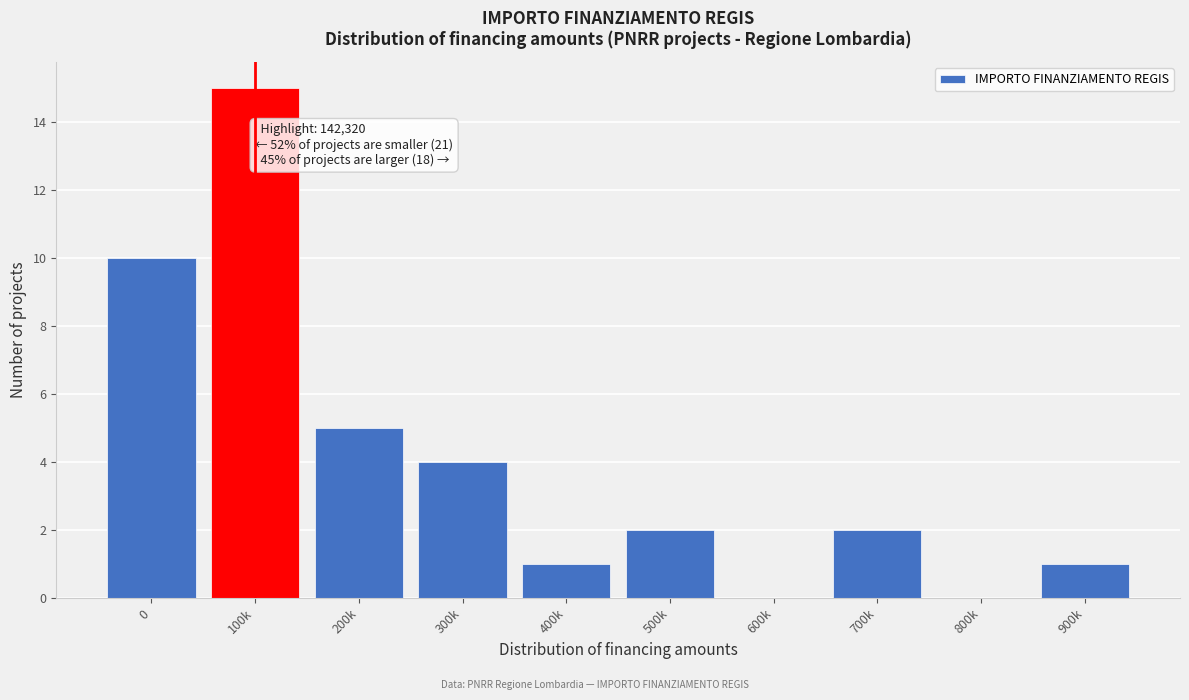

Reading right to left, transcribe all the data shown in this chart.

900k=1	800k=0	700k=2	600k=0	500k=2	400k=1	300k=4	200k=5	100k=15	0=10